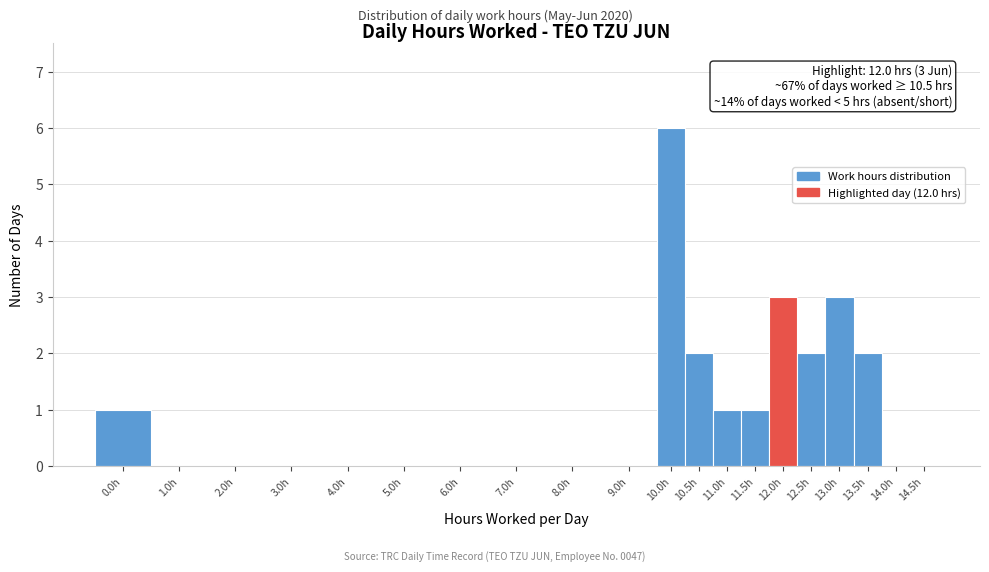

Reading left to right, list all the values displayed in this chart.

0.0h=1	1.0h=0	2.0h=0	3.0h=0	4.0h=0	5.0h=0	6.0h=0	7.0h=0	8.0h=0	9.0h=0	10.0h=6	10.5h=2	11.0h=1	11.5h=1	12.0h=3	12.5h=2	13.0h=3	13.5h=2	14.0h=0	14.5h=0